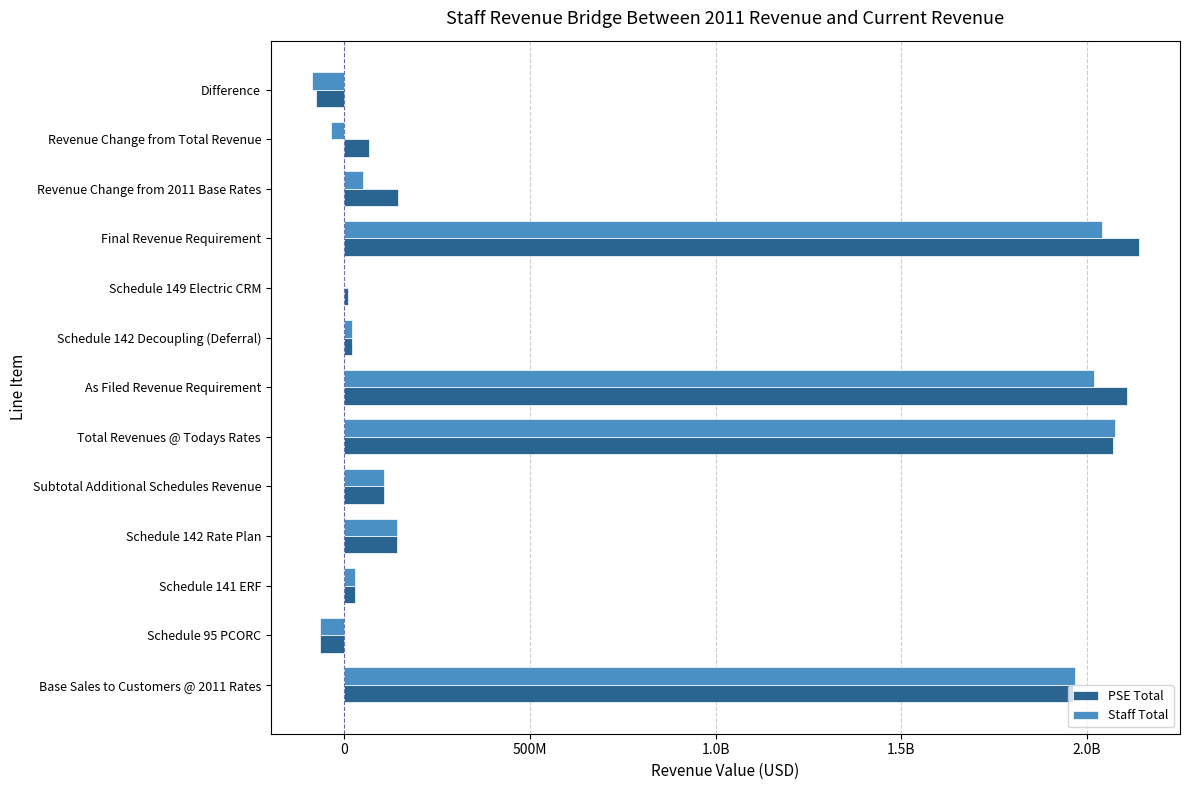

Reading left to right, what are all the values shown in this chart?

PSE Total: 1963187085.2	-65843000.0	29746000.0	143380334.0	107283334.0	2070786808.3	2107535540.3	21075112.0	10479000.0	2139089652.3	144032066.0	68302844.0	-75729222.0
Staff Total: 1968080657.5	-65843000.0	29746000.0	143380334.0	107283334.0	2075681459.9	2019999008.9	21075112.0	0.0	2041074120.9	51600883.0	-34607339.0	-86208222.0